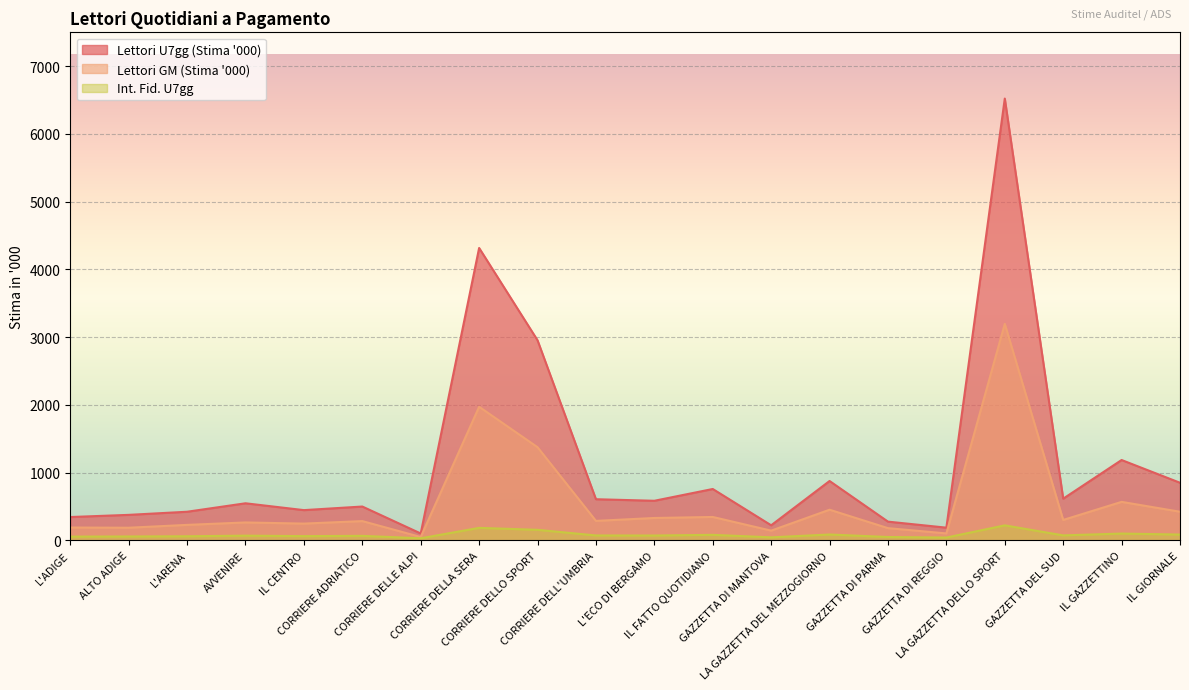

The Lettori GM (Stima '000) series shows 79 at L'ADIGE. True or false?

False